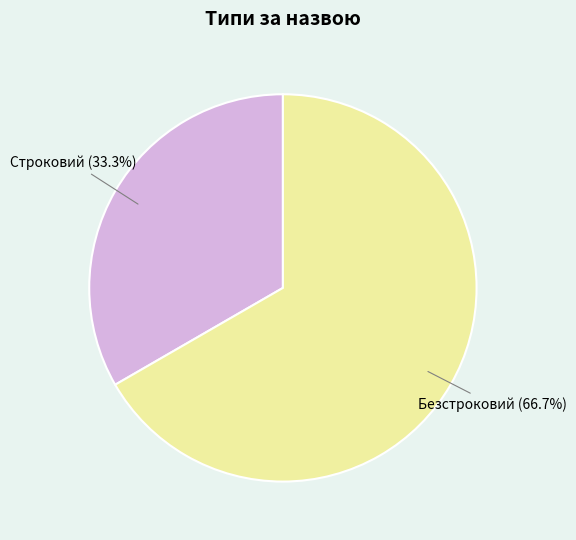

Does Строковий account for over 50% of the chart?

No